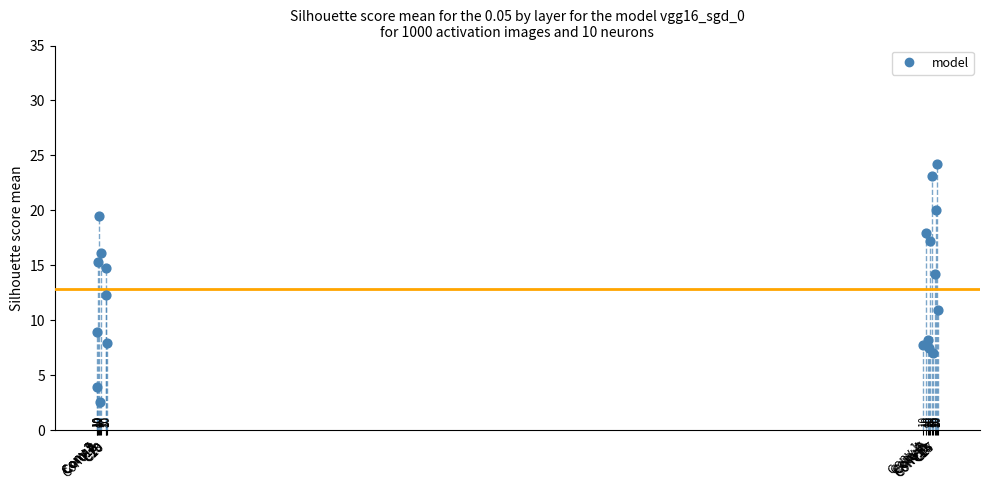

What Y value in the scatter plot is closest to 13?

12.3